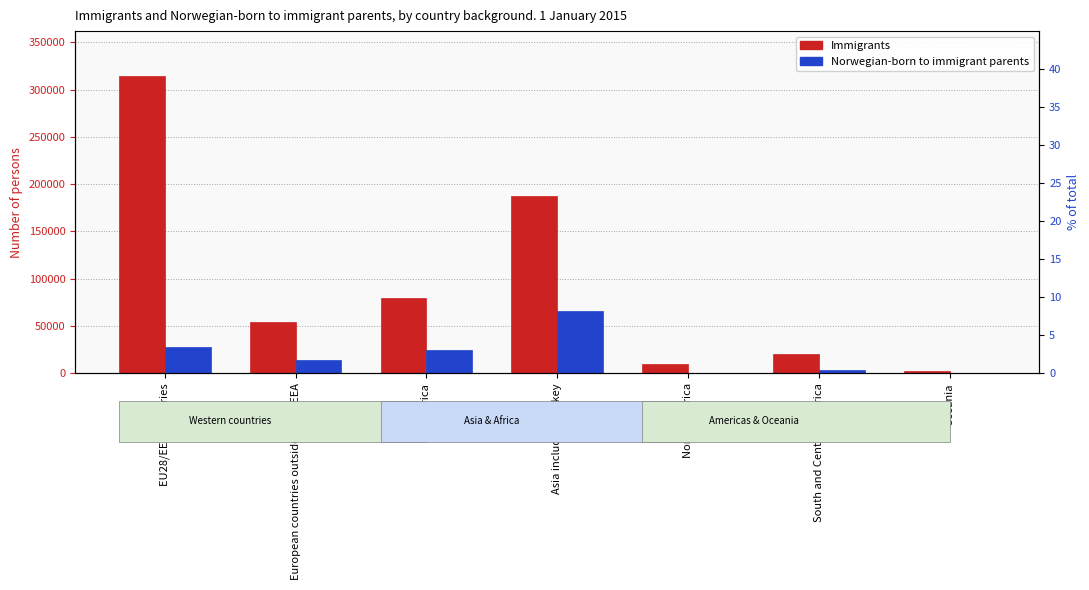

Rank the series at North America from lowest to highest value.

Norwegian-born to immigrant parents, Immigrants